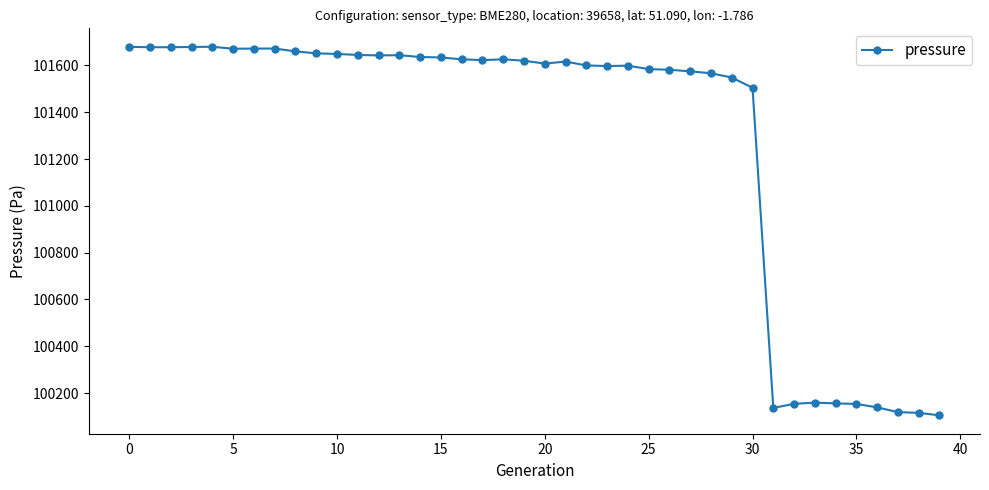

What is the value of the 37th point from the left?

100138.9